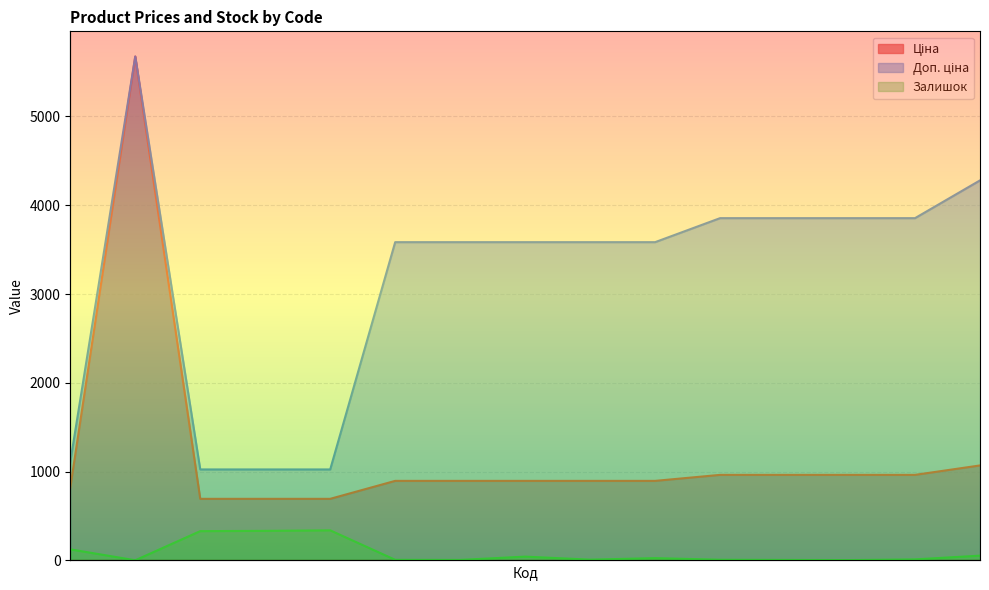

Between 282502116 and 283291052, which series saw the biggest shift?

Доп. ціна